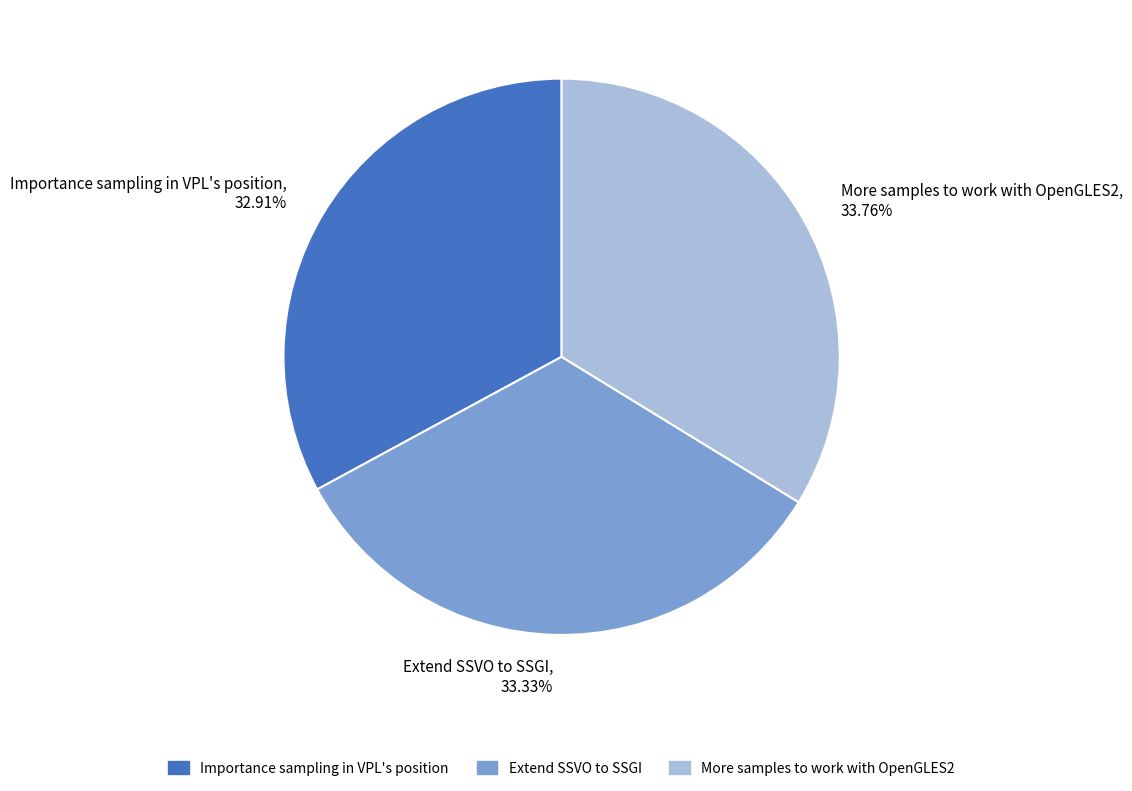

Count the number of slices in the pie.

3